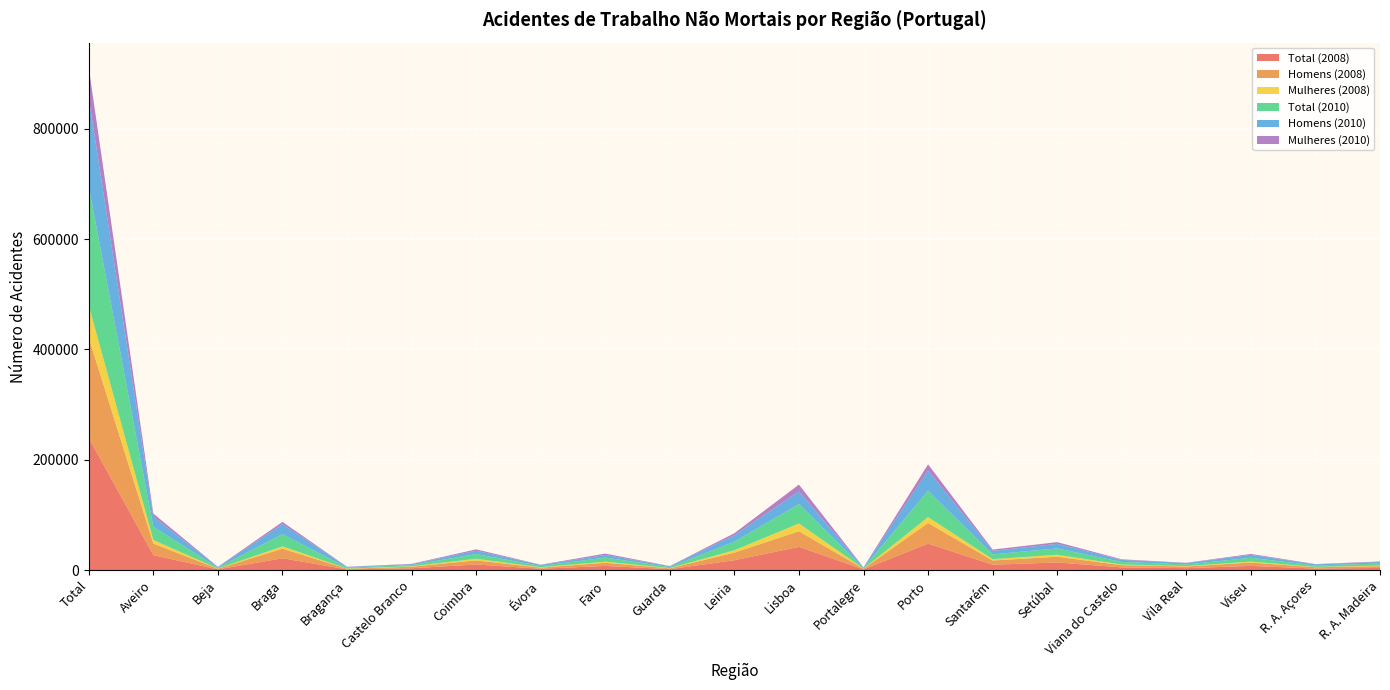

Reading right to left, extract all data points from this chart.

Total (2008): 4167	2975	7796	3728	5116	14014	9990	48149	1489	42313	18082	1888	7755	2651	10371	3555	1463	21618	1482	27339	239787
Homens (2008): 3253	2428	6070	2993	4030	10367	7574	37398	1214	28235	13812	1459	5700	1979	7384	2784	1132	17405	1174	20907	181107
Mulheres (2008): 914	547	1726	735	1086	3647	2416	10751	275	14078	4270	429	2055	672	2987	771	331	4213	308	6432	58680
Total (2010): 3749	2576	6934	2999	4749	11423	8721	47765	1109	35225	15436	1870	7302	2356	8527	2210	1676	22170	1593	23943	215424
Homens (2010): 2868	2041	5278	2545	3703	8290	6317	36336	831	22916	11698	1533	4731	1798	6084	1632	1314	18053	1175	18227	160417
Mulheres (2010): 881	535	1656	454	1045	3133	2404	11429	278	12308	3739	337	2571	558	2443	578	362	4117	418	5716	55007